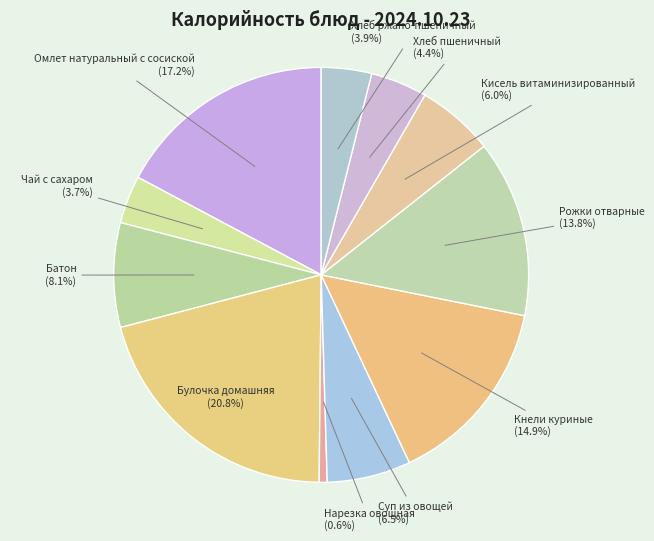

How many slices are in this pie chart?

11